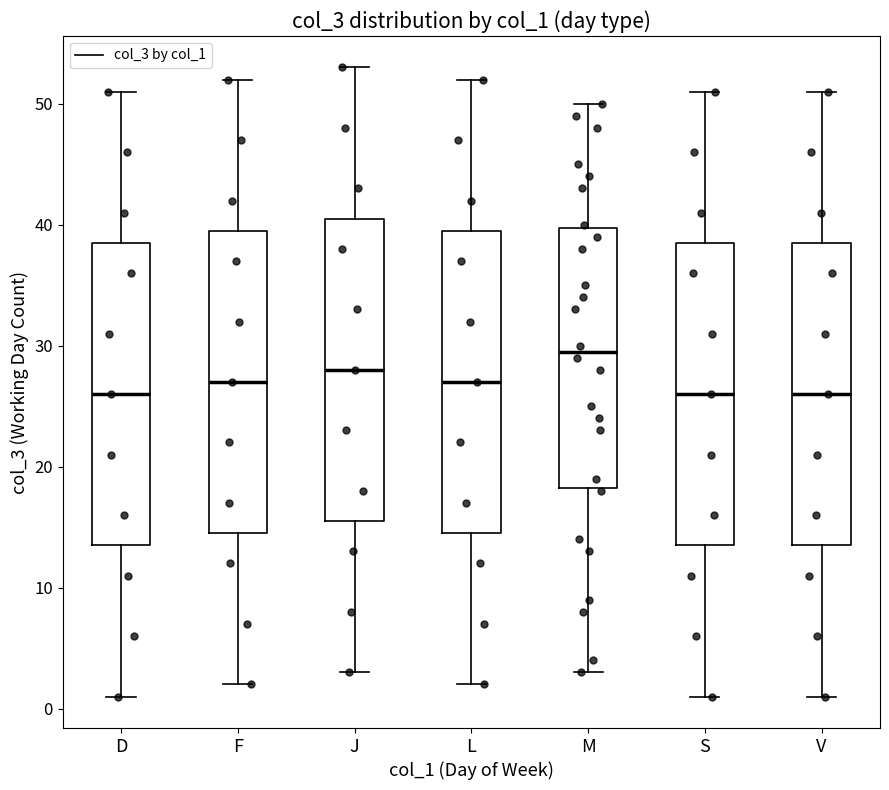

Which box's median line is the highest?

M